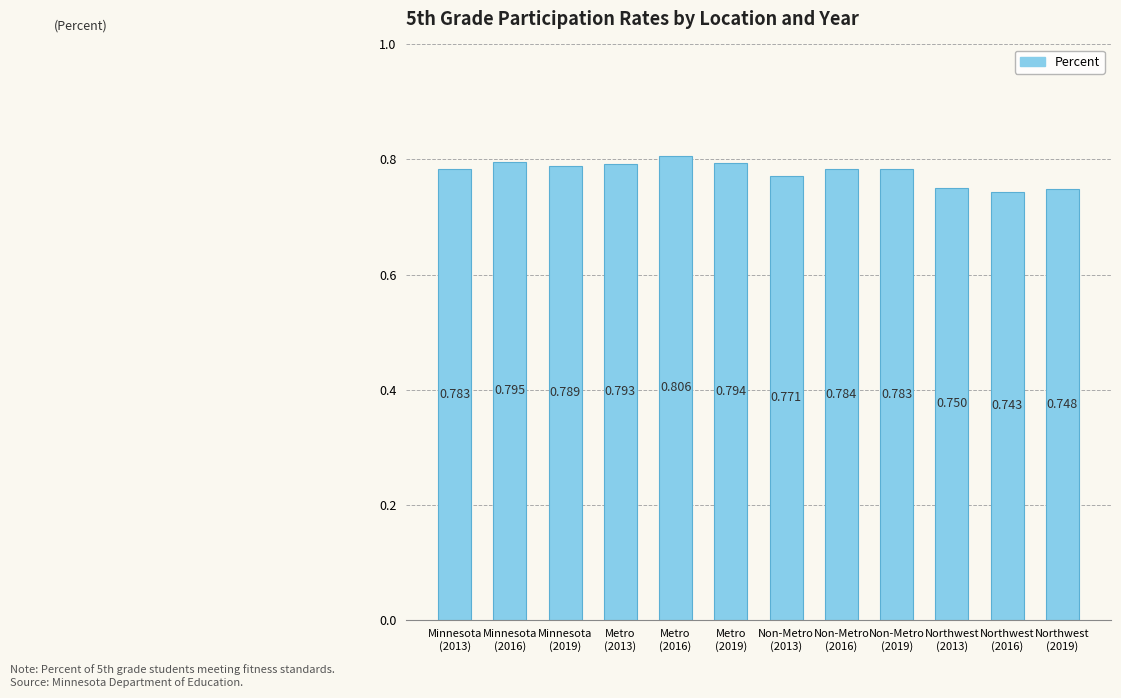

Rank the categories by value from highest to lowest.

Metro
(2016), Minnesota
(2016), Metro
(2019), Metro
(2013), Minnesota
(2019), Non-Metro
(2016), Non-Metro
(2019), Minnesota
(2013), Non-Metro
(2013), Northwest
(2013), Northwest
(2019), Northwest
(2016)